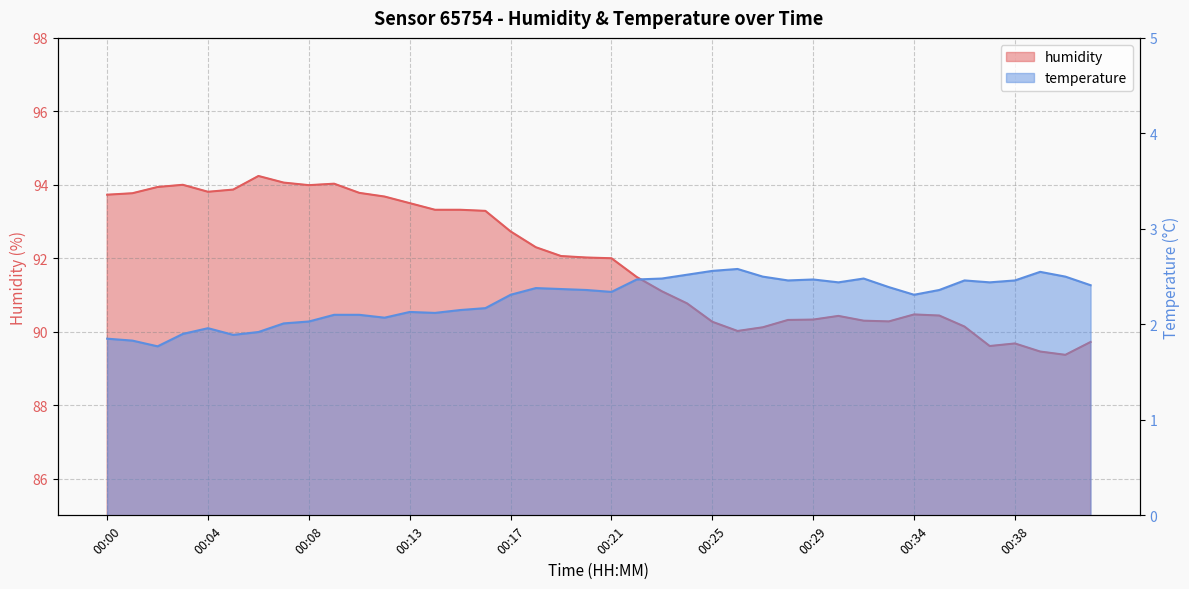

True or false: humidity has a value of 94.0 at 00:03.

True